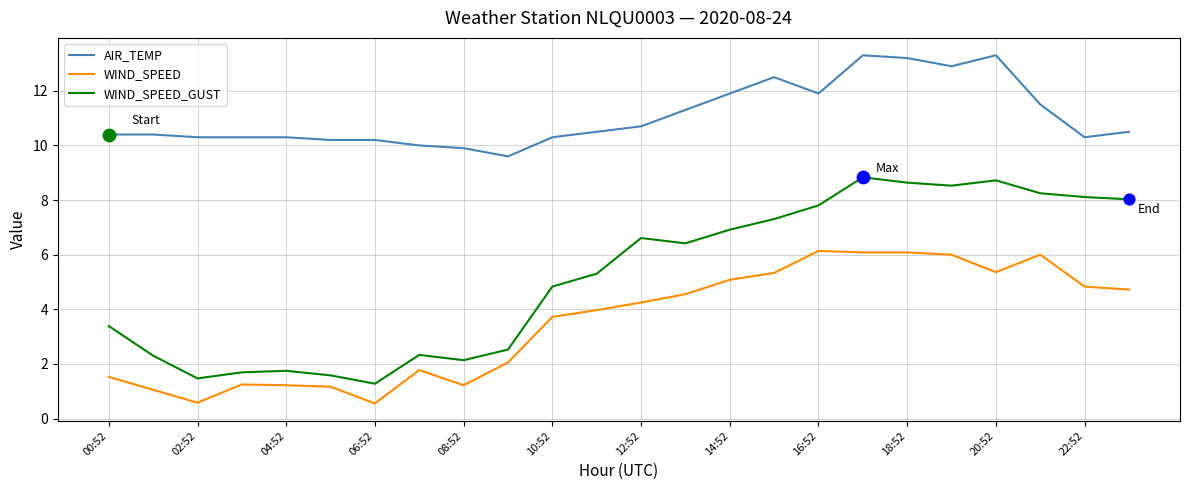

Which series has the largest range (max minus min)?

WIND_SPEED_GUST